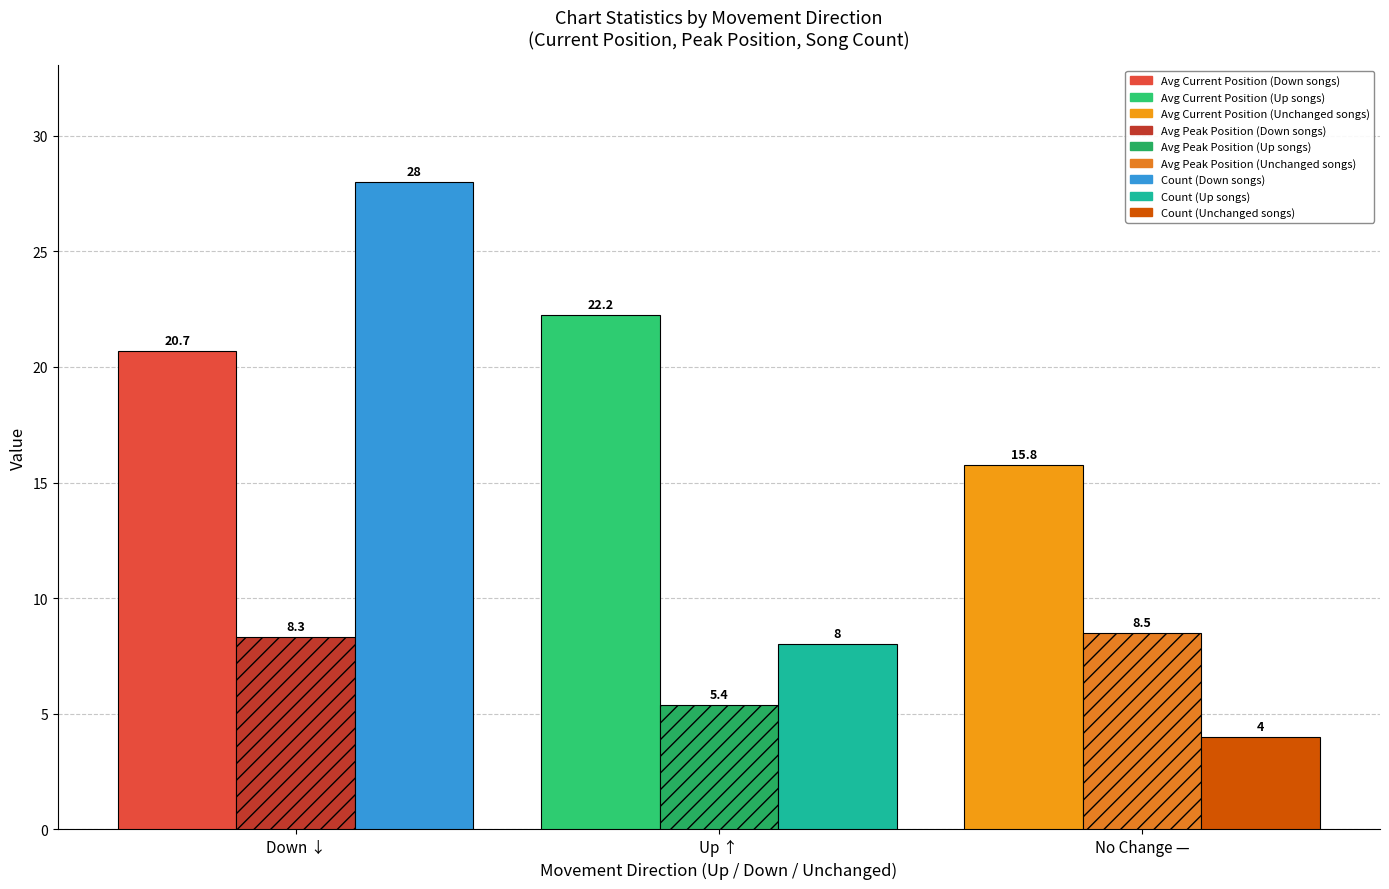

What is the label of the 3rd bar from the right?

Down ↓